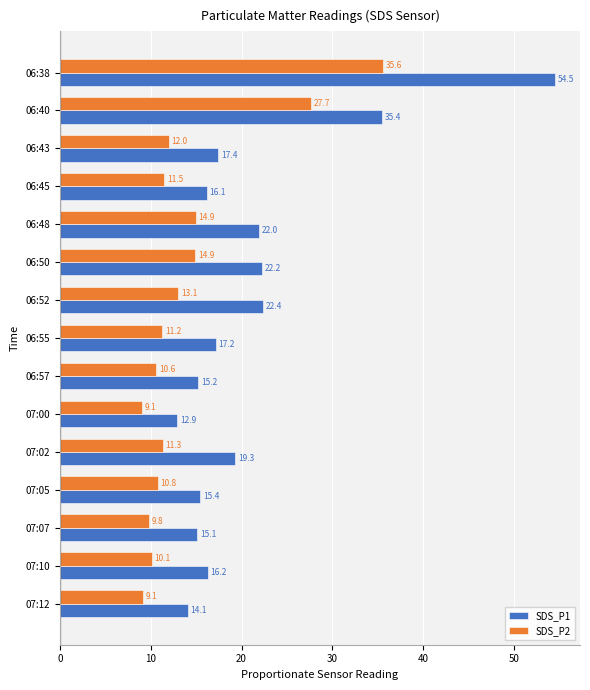

Which series has the widest spread of values?

SDS_P1